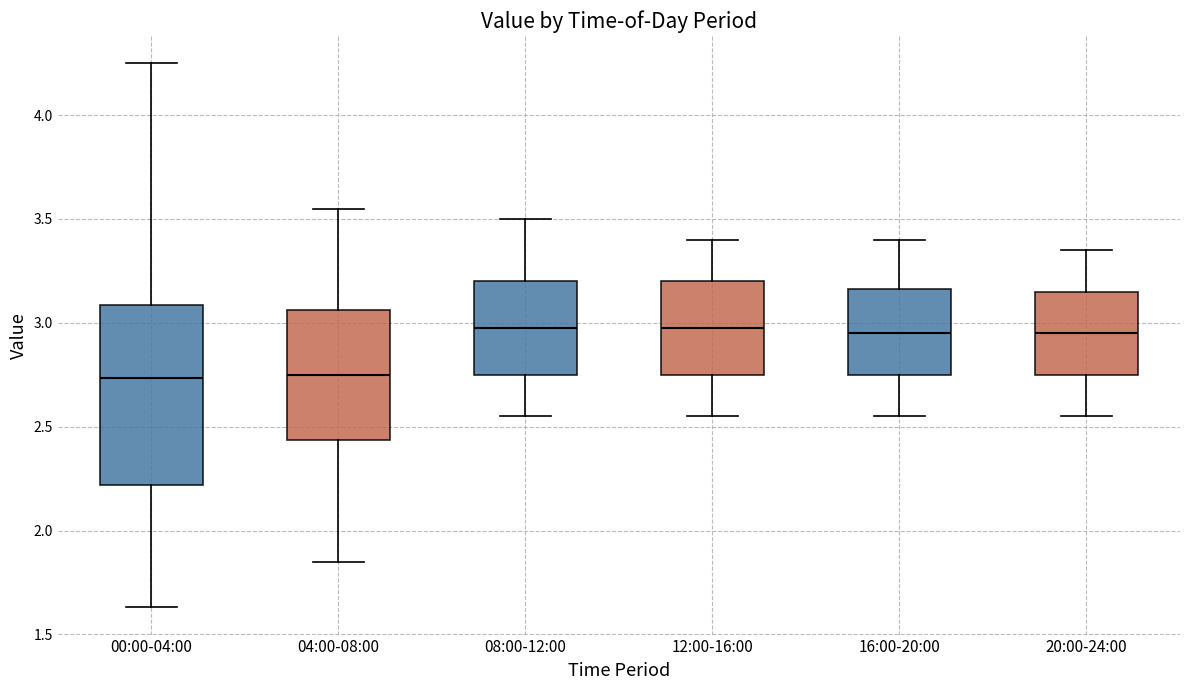

Comparing the boxes themselves (not the whiskers), which one is the tallest?

00:00-04:00